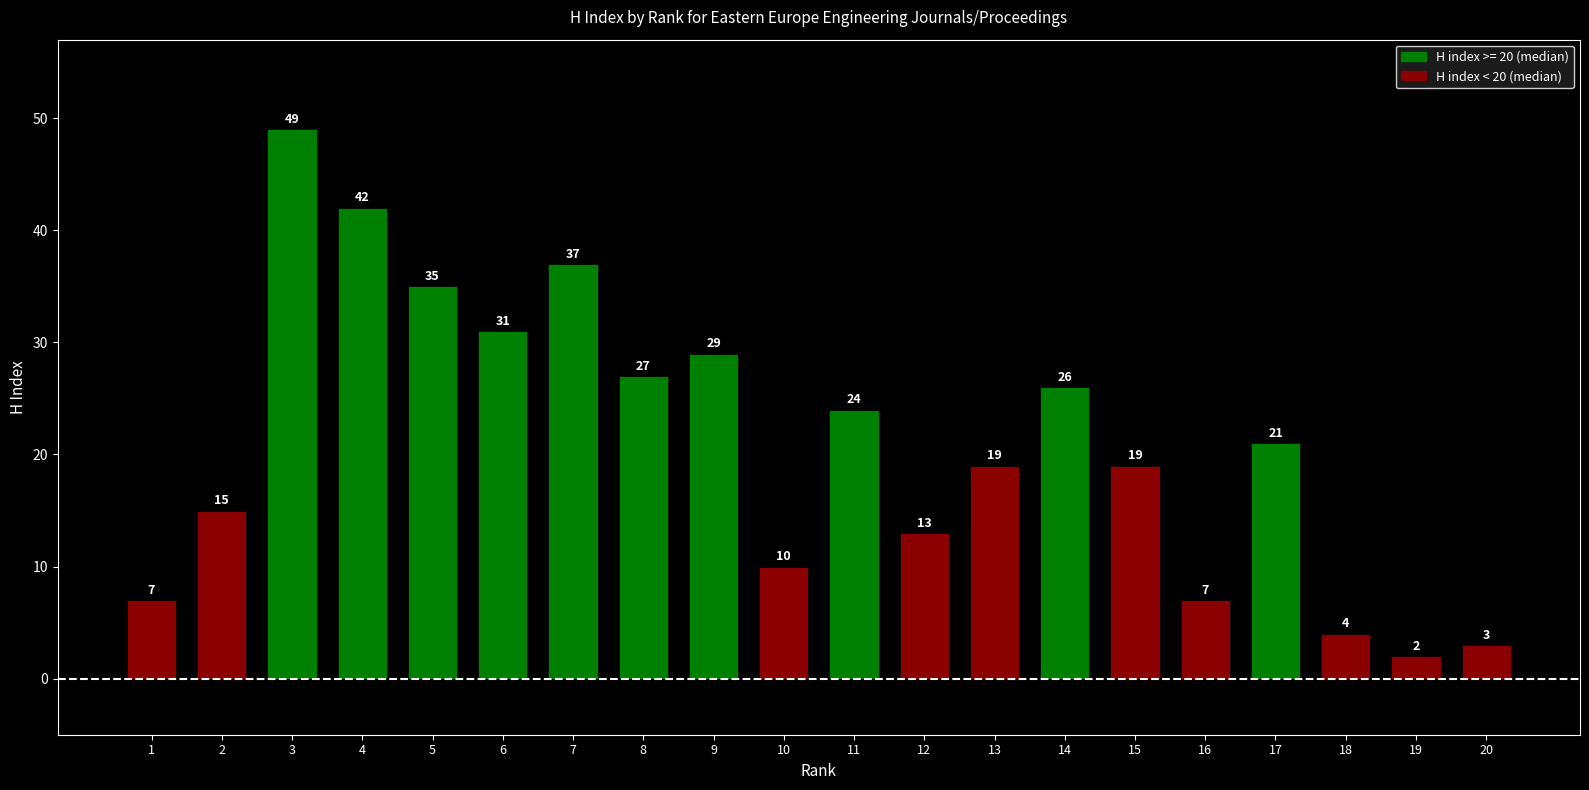

What is the value of the 10th bar from the left?

10